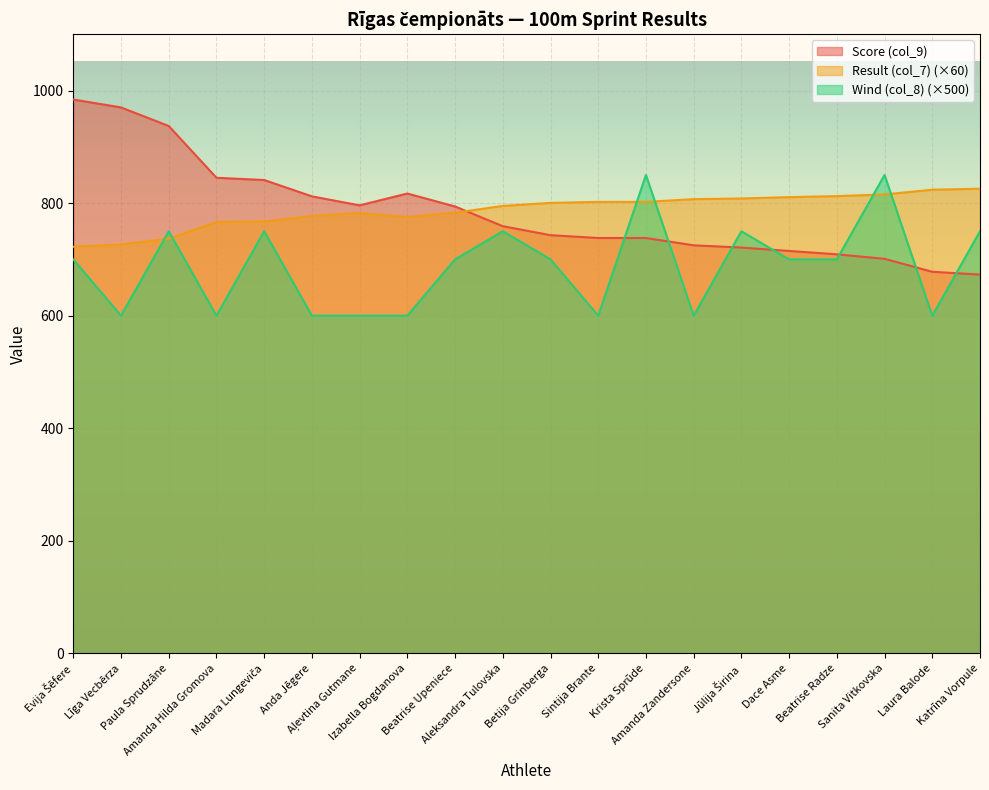

The Result (col_7) series shows 722.4 at Evija Šēfere. True or false?

True